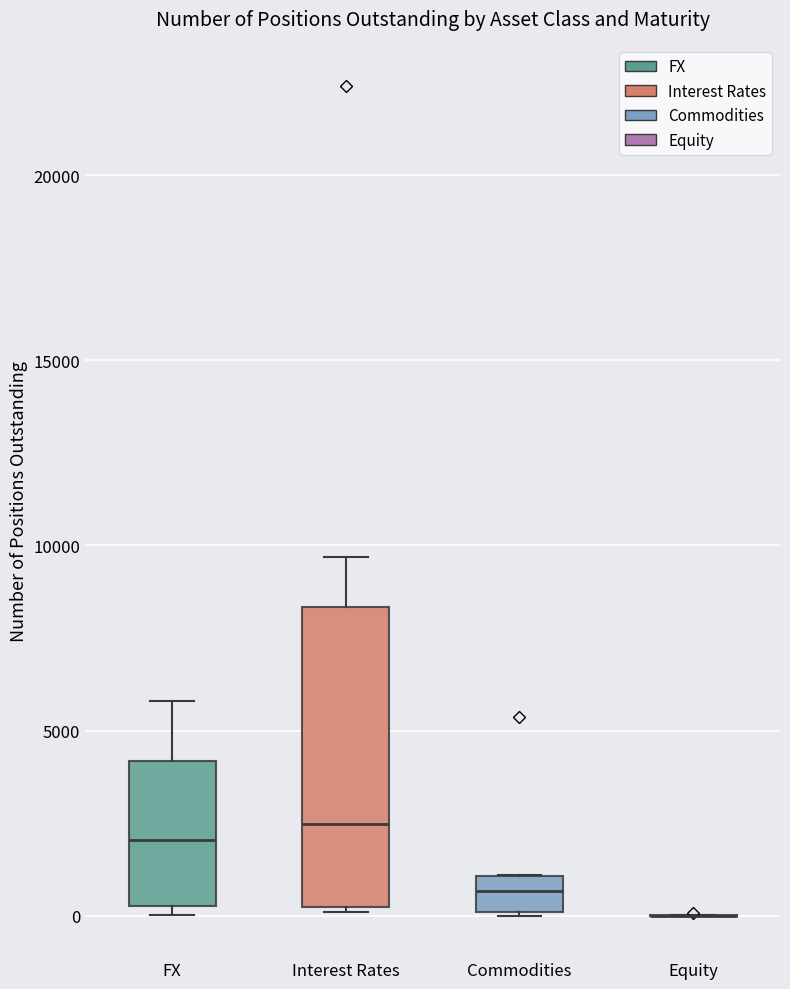

Reading left to right, transcribe this box plot: for each box, give where its median line is, the range the box spans, and where its two whiskers end, as read against the y-axis. The values are not printed on the chart, so give them approximately, as read against the axis.

FX: median 2000, box 500 to 4000, whiskers 0 to 6000
Interest Rates: median 2500, box 0 to 8500, whiskers 0 to 9500
Commodities: median 500, box 0 to 1000, whiskers 0 to 1000
Equity: box collapsed to a line at 0, whiskers 0 to 0